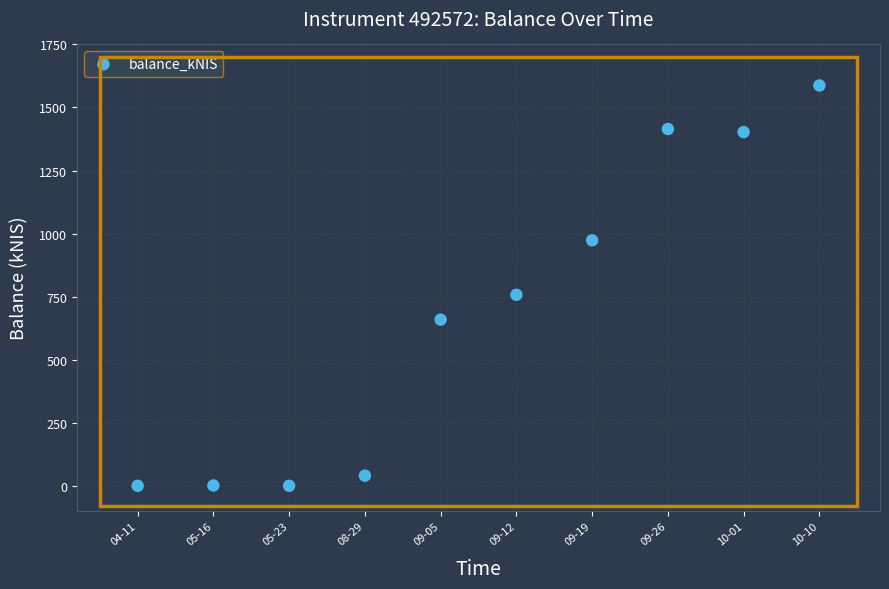

What is the range of Y values (max minus min)?

1587.2